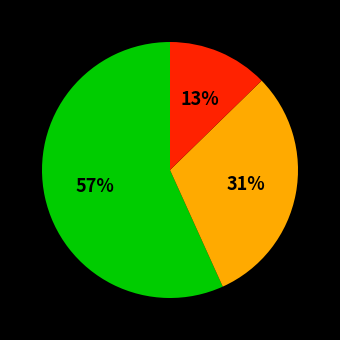

Is there any slice that represents more than half of the pie?

Yes